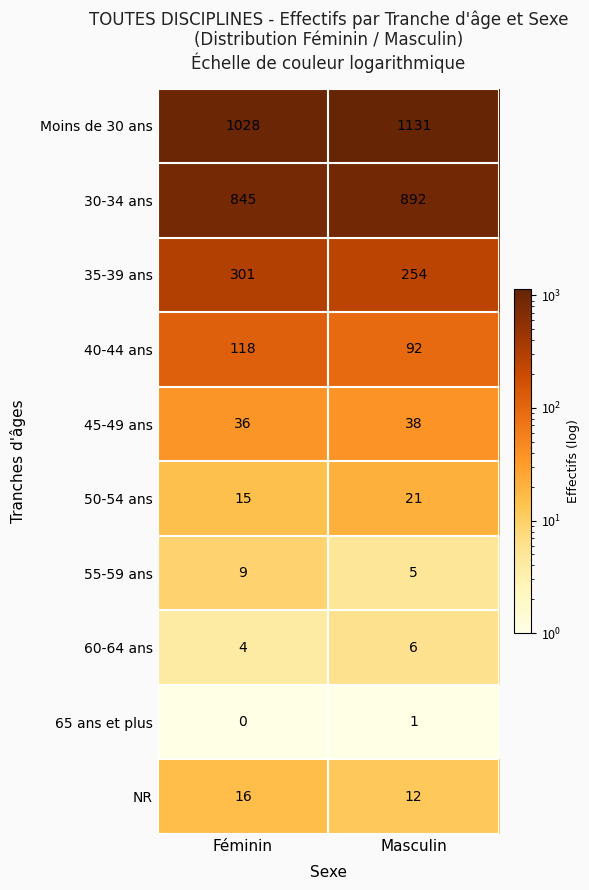

What is the sum of the NR values at Féminin and Masculin?

28